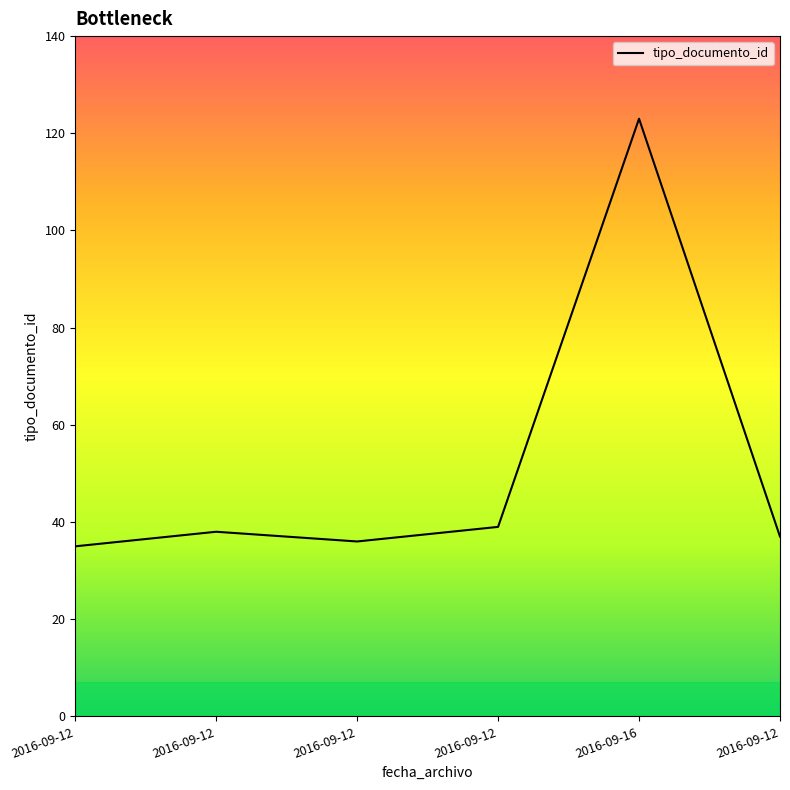

How many distinct data groups are displayed?

1